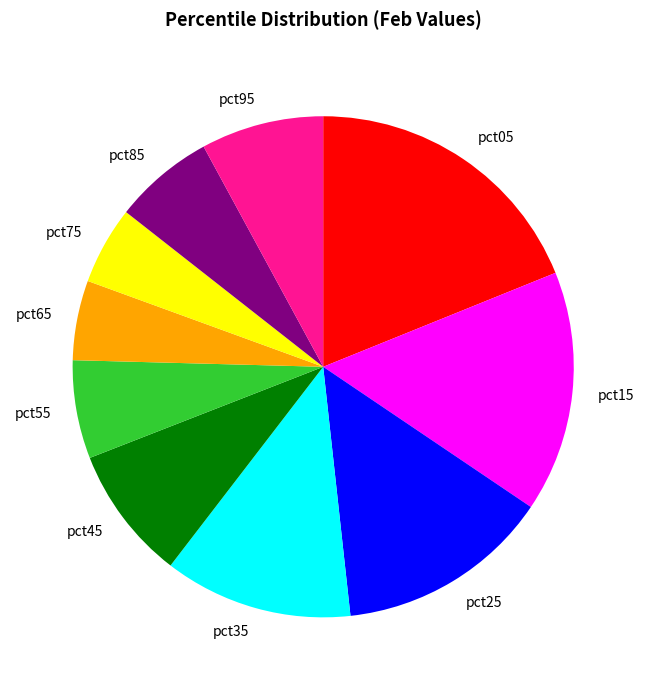

Do pct35 and pct95 together represent more than half of the pie?

No